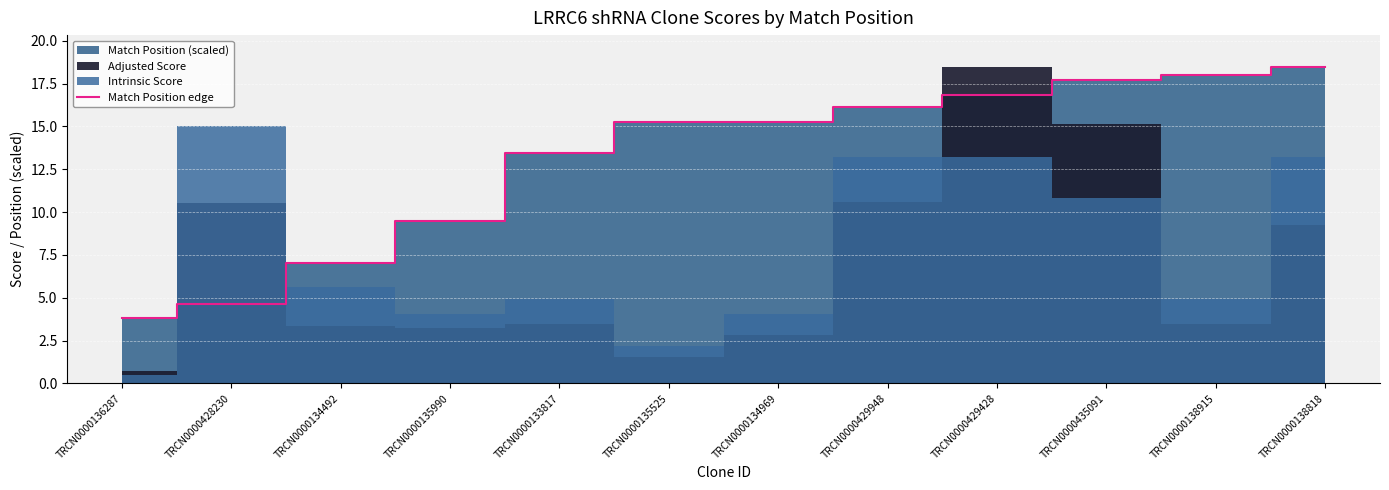

Which category has the lowest value in the Match Position edge series?

TRCN0000136287